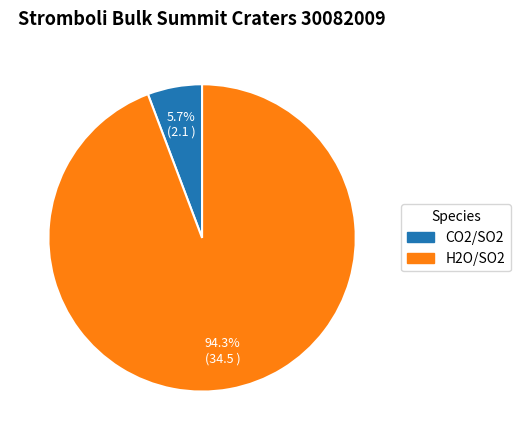

To the nearest percent, what is the combined percentage of H2O/SO2 and CO2/SO2?

100%